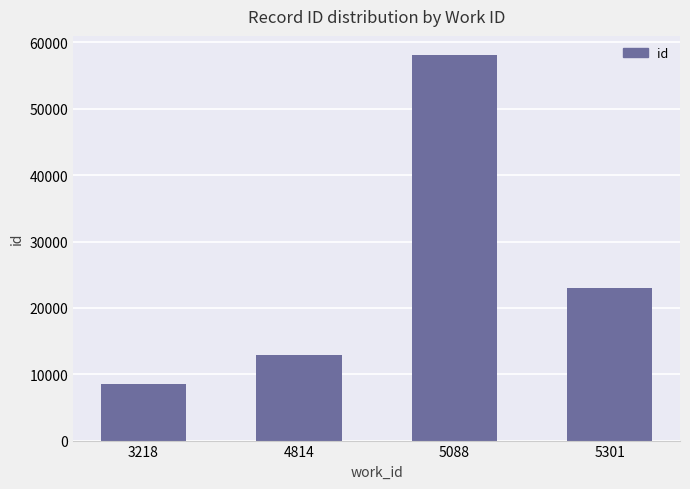

Reading right to left, what are all the values shown in this chart?

5301=23046	5088=58083	4814=12869	3218=8455